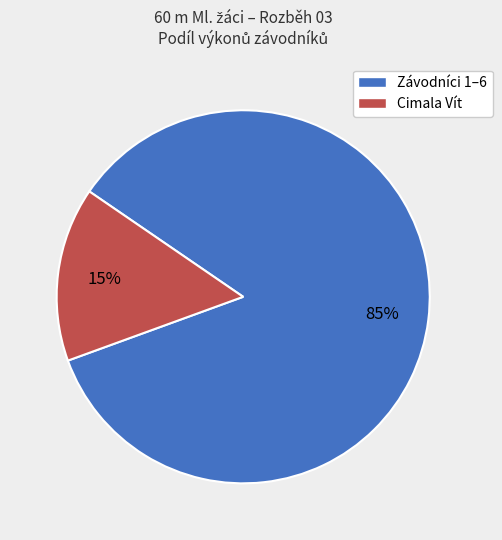

Is there any slice that represents more than half of the pie?

Yes